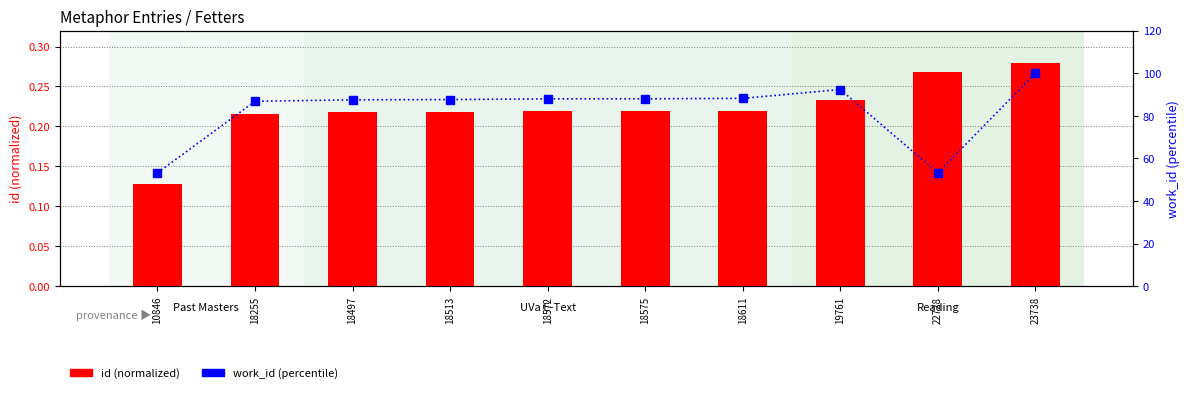

List the series in order of their peak value, highest first.

work_id (percentile), id (normalized)